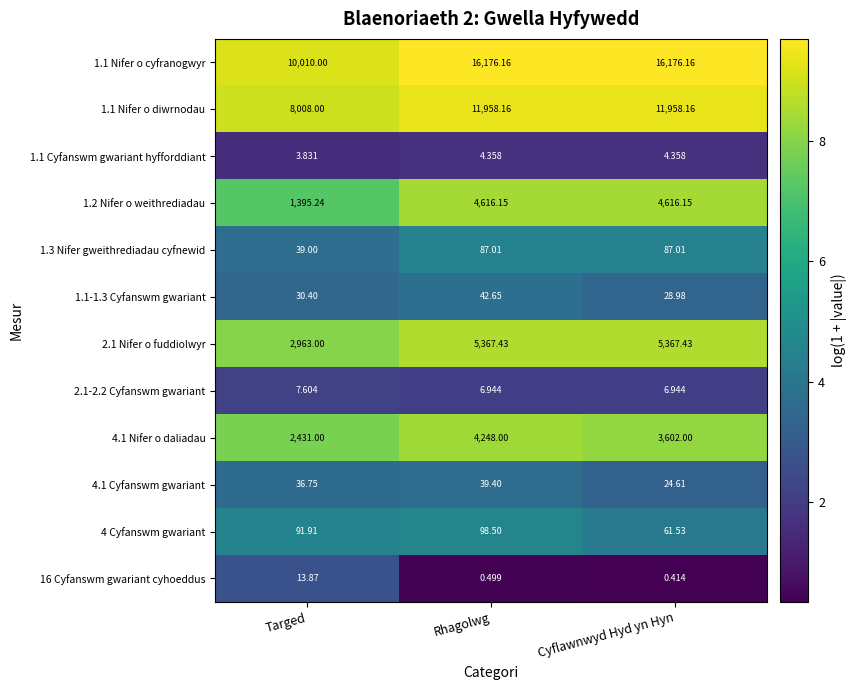

Is the value of 4.1 Cyfanswm gwariant at Rhagolwg greater than the value of 4.1 Nifer o daliadau at Targed?

No